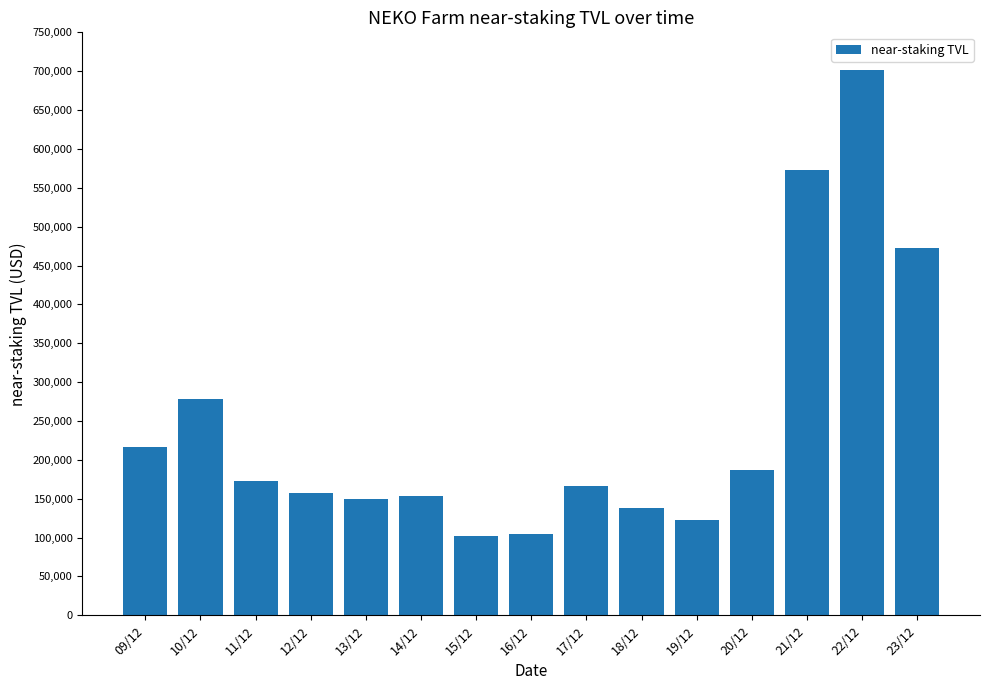

True or false: the data shows 187550.6 at 20/12.

True